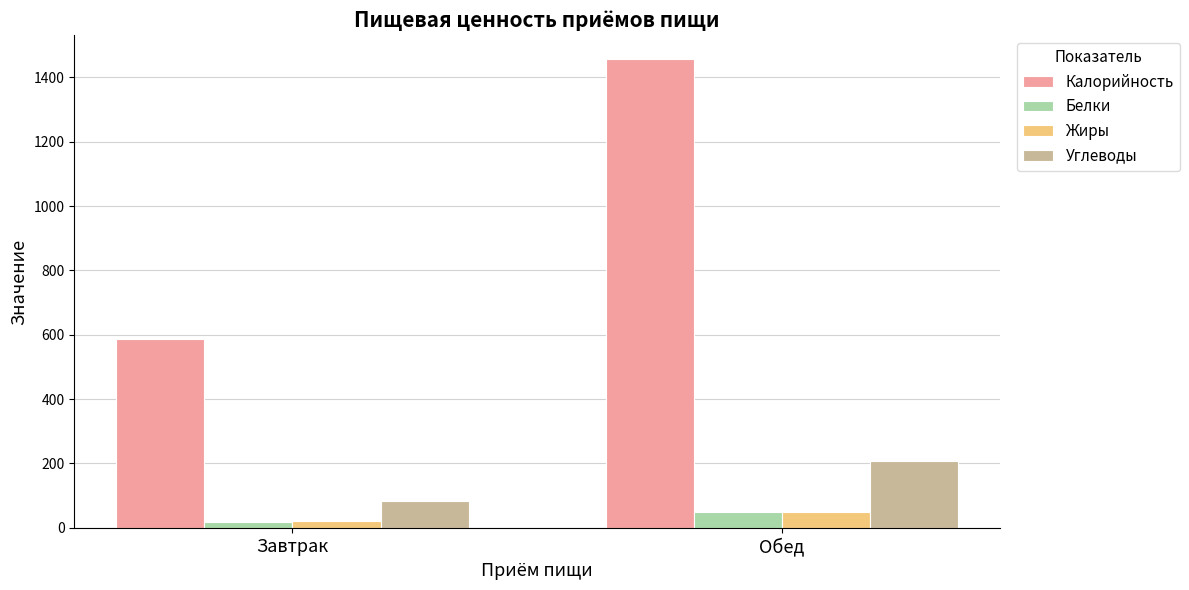

What is the sum of all Углеводы values?

291.5